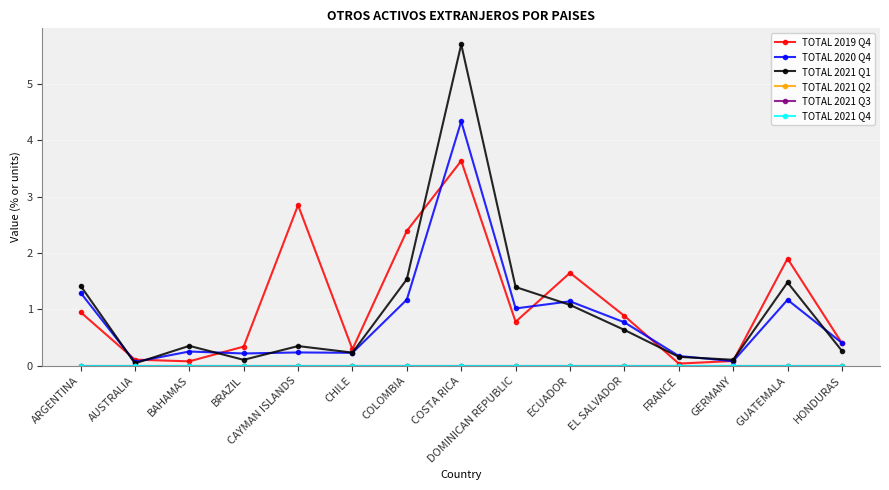

What is the average value of the TOTAL 2021 Q1 series?

1.0